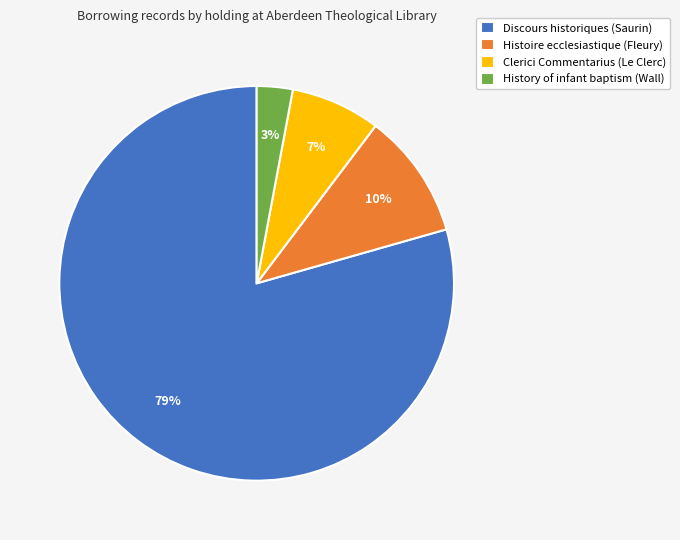

Approximately how many times larger is the value at History of infant baptism (Wall) compared to Histoire ecclesiastique (Fleury)?

0.3